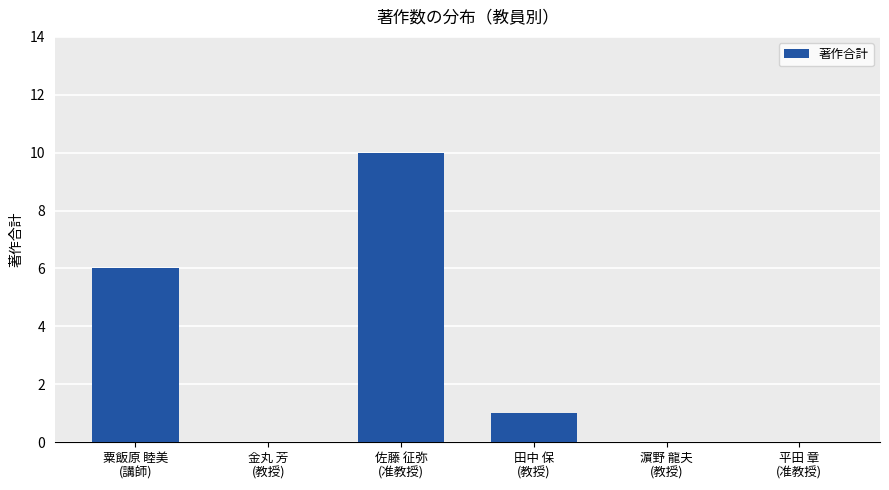

Which has a higher value, 佐藤 征弥
(准教授) or 濵野 龍夫
(教授)?

佐藤 征弥
(准教授)